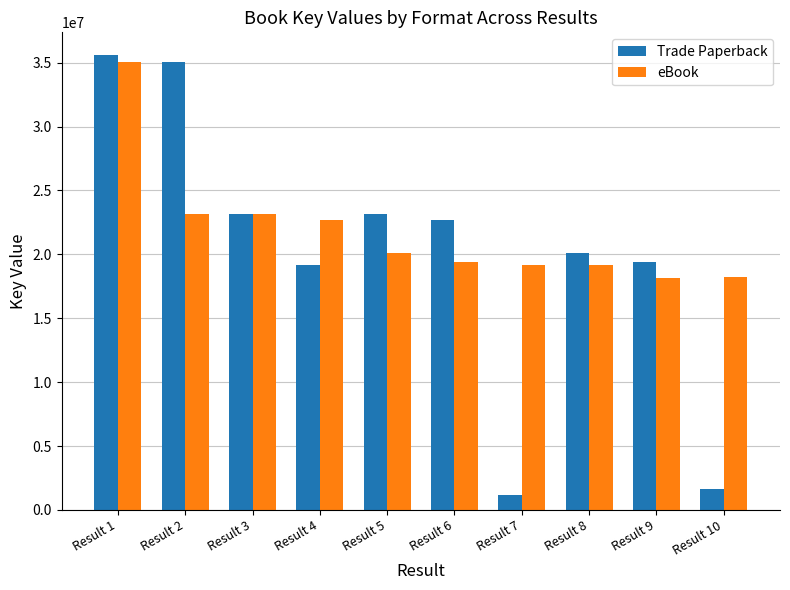

The value of eBook at Result 5 is 20130369. True or false?

True